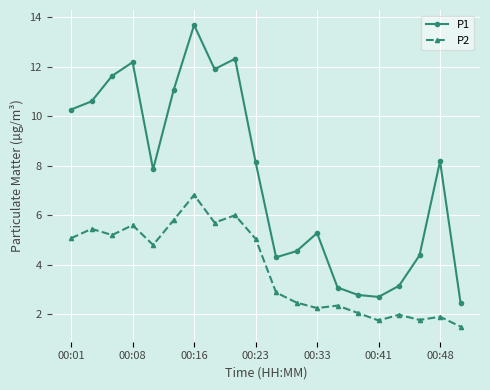

What is the difference between the maximum and second lowest values in the P1 series?

11.0